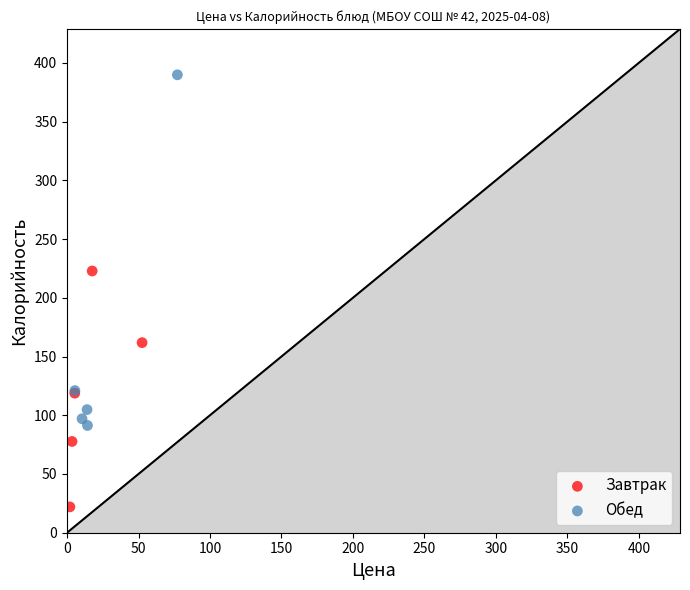

Which series contains the lowest Y value?

Завтрак